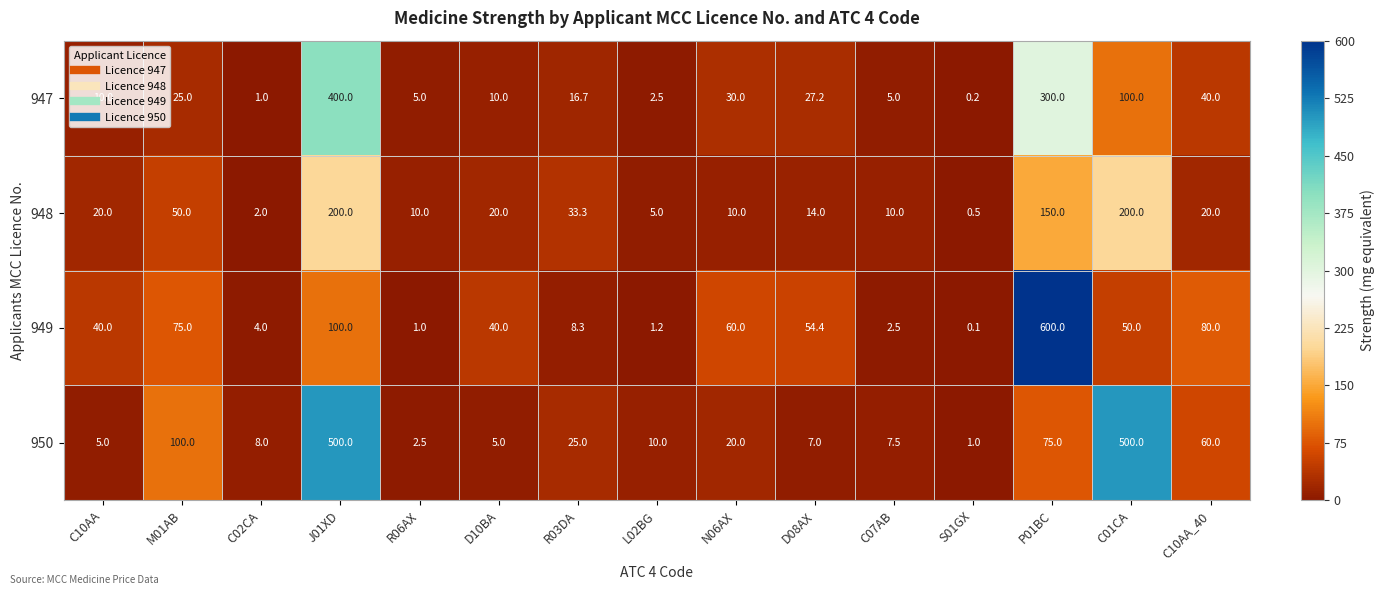

Which series has the largest total across all categories?

950